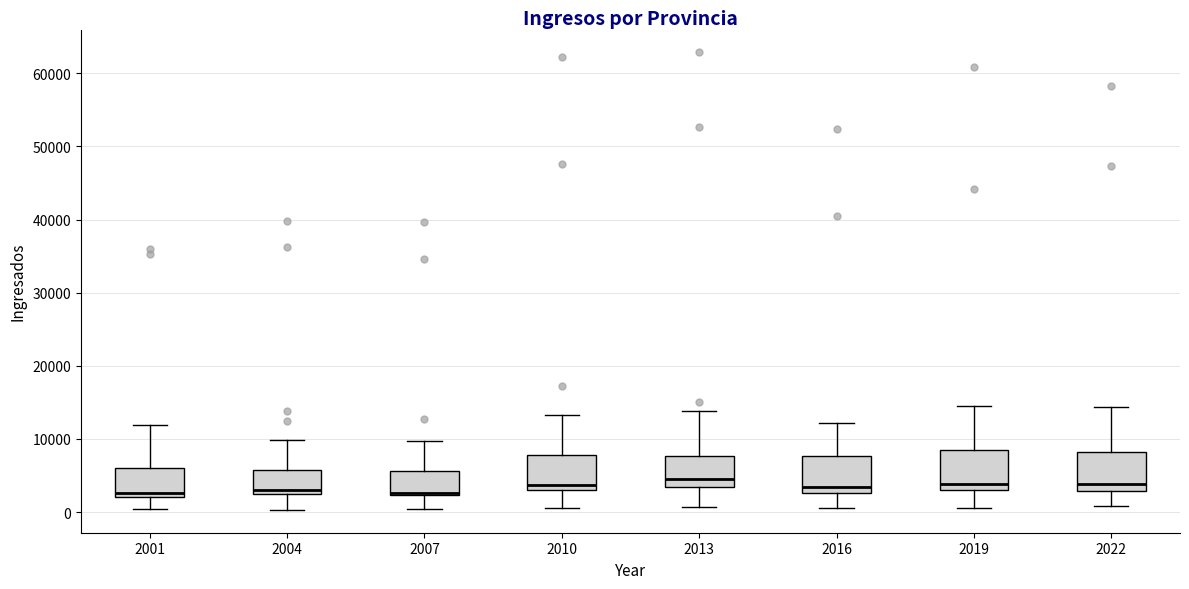

Reading left to right, read every box against the y-axis: the position of its median line, the range the box covers, and the ends of its whiskers. The values are not printed on the chart, so give them approximately, as read against the axis.

2001: median 3000, box 2000 to 6000, whiskers 0 to 12000
2004: median 3000, box 2000 to 6000, whiskers 0 to 10000
2007: median 3000 (drawn on the box's lower edge), box 2000 to 6000, whiskers 0 to 10000
2010: median 4000, box 3000 to 8000, whiskers 0 to 13000
2013: median 4000, box 3000 to 8000, whiskers 1000 to 14000
2016: median 3000 (just above the box's lower edge), box 3000 to 8000, whiskers 1000 to 12000
2019: median 4000, box 3000 to 8000, whiskers 1000 to 15000
2022: median 4000, box 3000 to 8000, whiskers 1000 to 14000